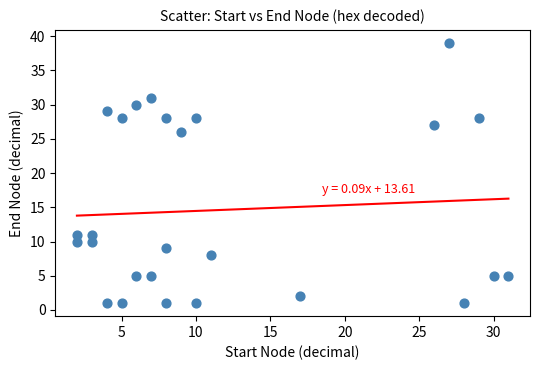

What is the range of Y values (max minus min)?

38